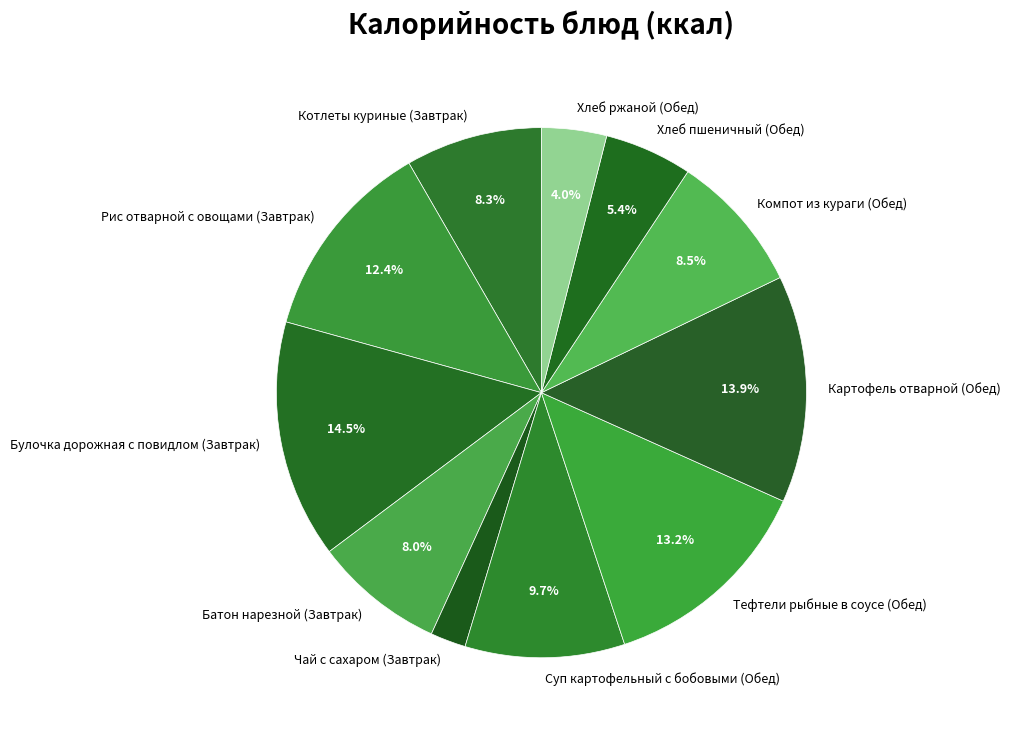

How many segments does this pie chart have?

11